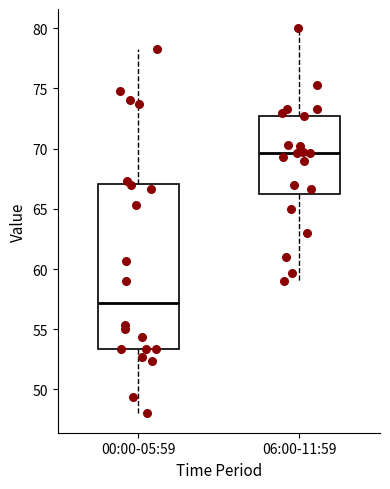

Which box is the tallest, from its lower edge to its upper edge?

00:00-05:59